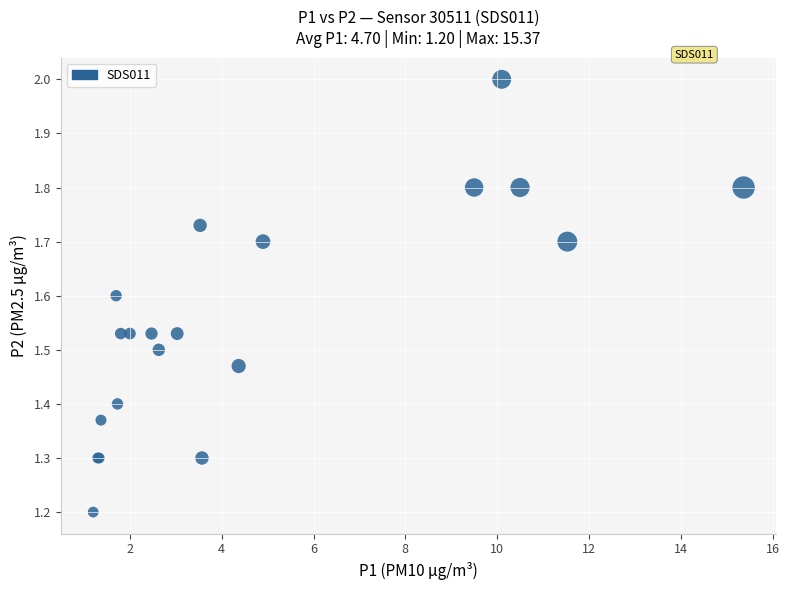

What Y value in the scatter plot is closest to 1?

1.2